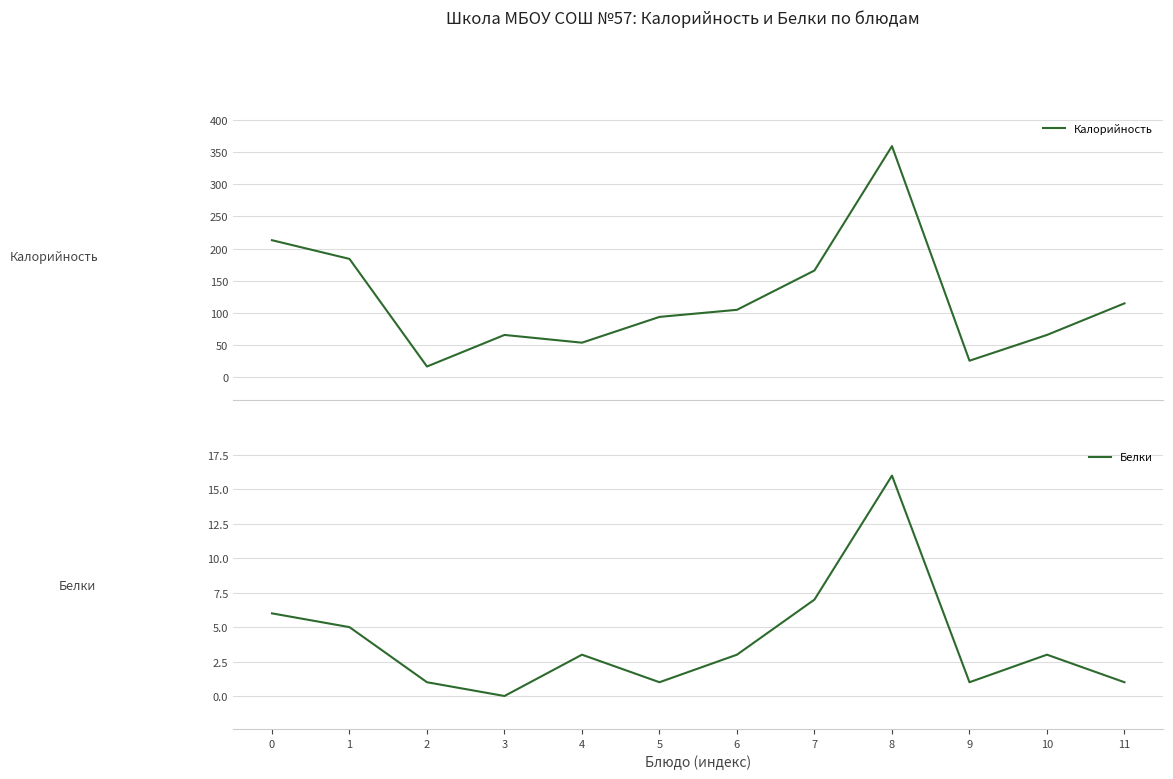

How many lines are shown in the chart?

2